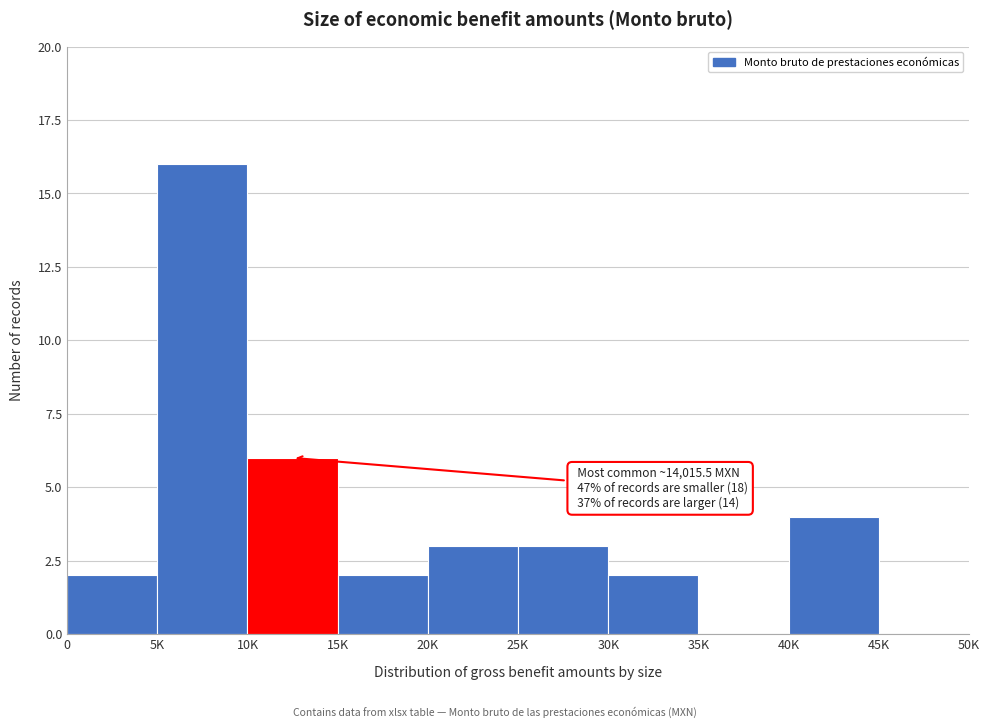

Reading right to left, extract all data points from this chart.

45K=0	40K=4	35K=0	30K=2	25K=3	20K=3	15K=2	10K=6	5K=16	0=2